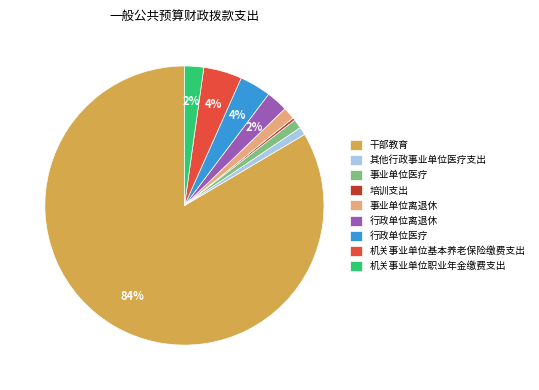

Between 机关事业单位职业年金缴费支出 and 事业单位离退休, which is larger?

机关事业单位职业年金缴费支出